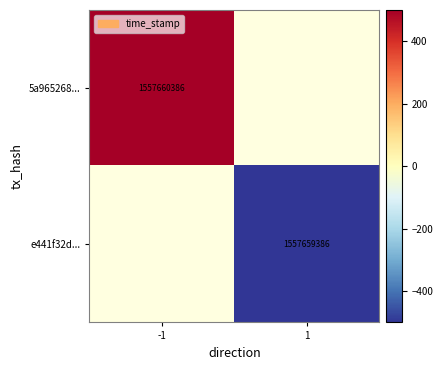

How many distinct data groups are displayed?

2